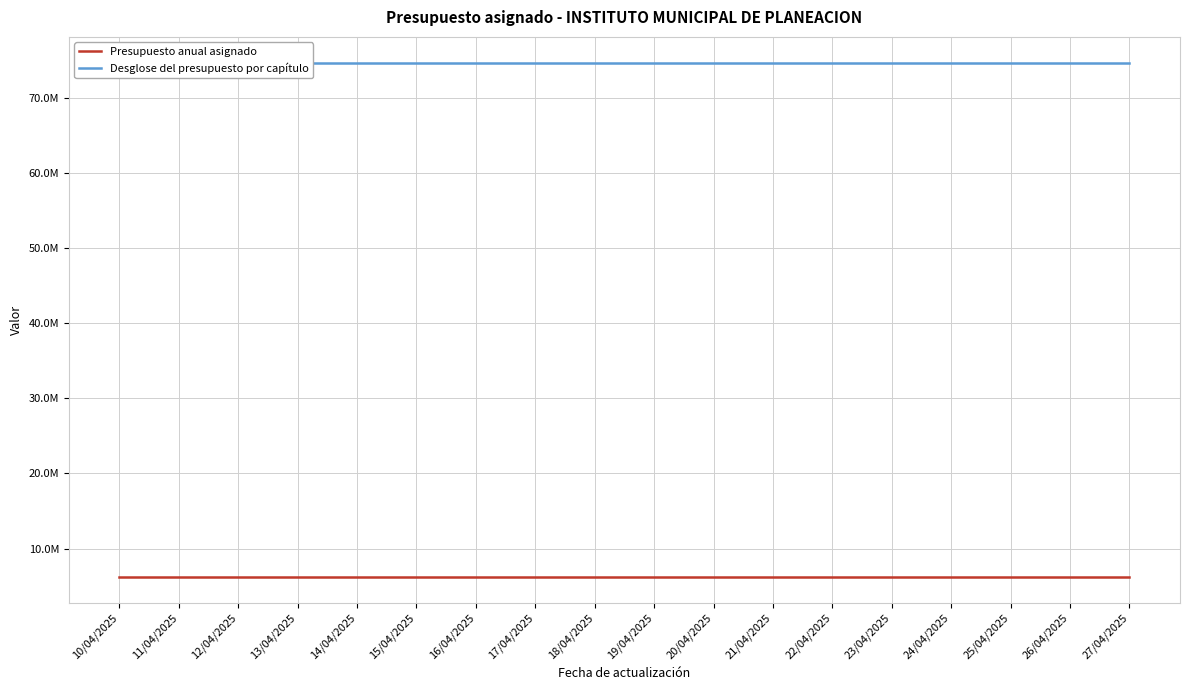

The value of Desglose del presupuesto por capítulo at 18/04/2025 is 74670860.0. True or false?

True